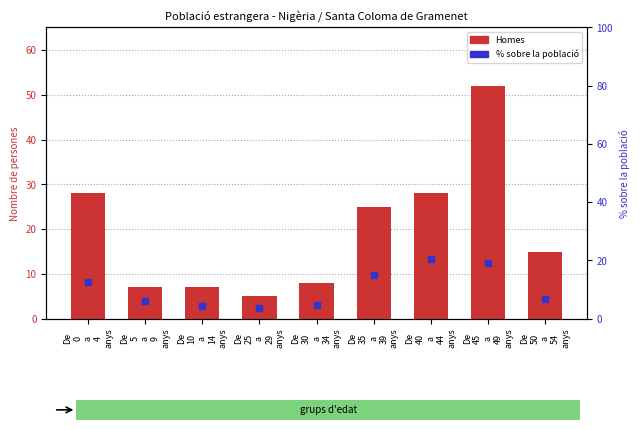

At which category is the sum across all series the highest?

De
45
a
49
anys